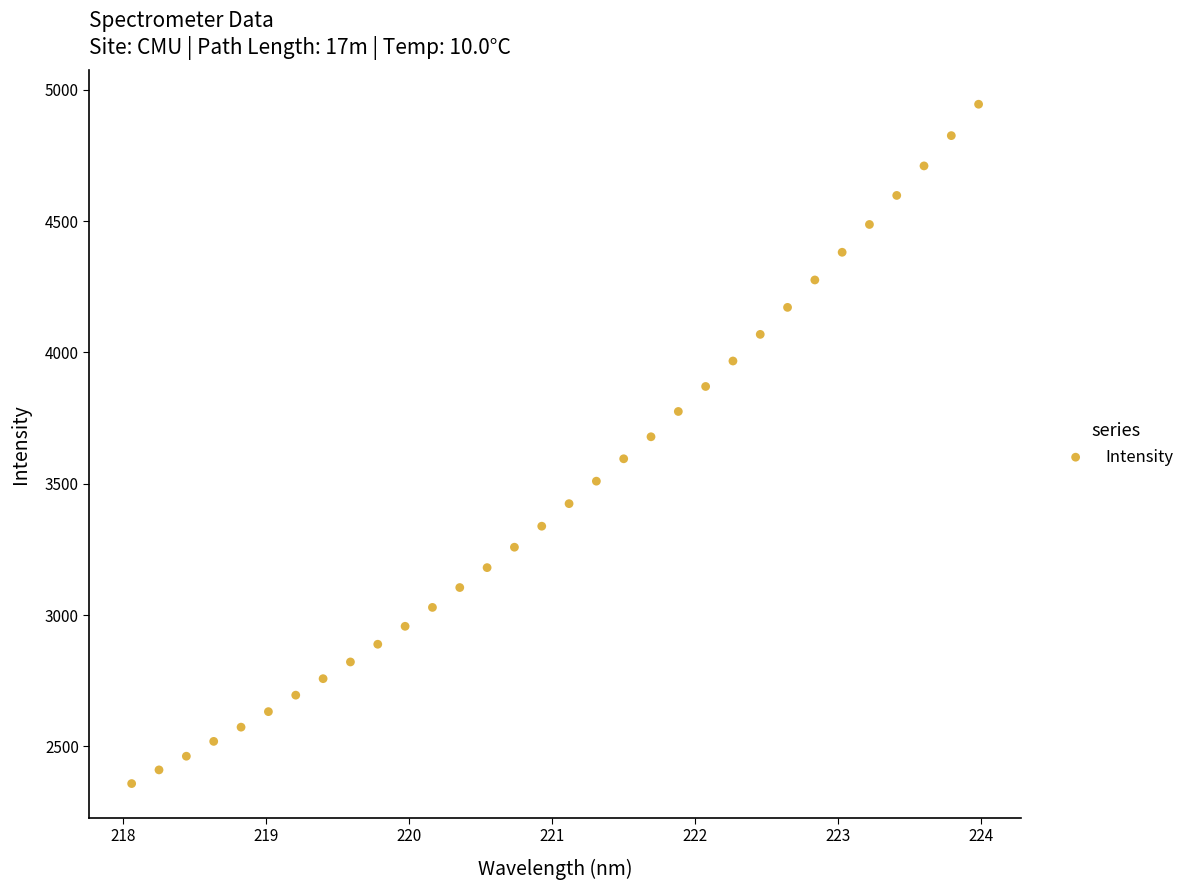

What is the range of X values (max minus min)?

5.9